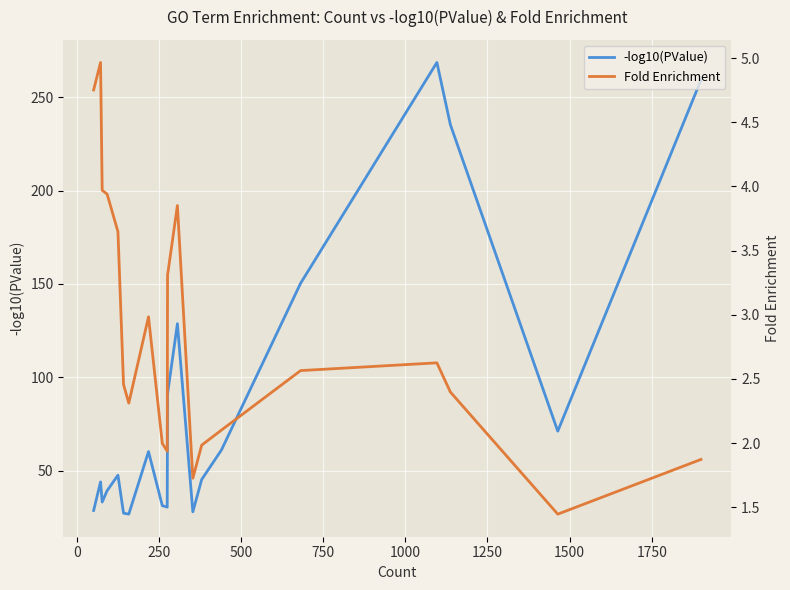

In Fold Enrichment, how many points are lower than both neighbors (excluding endpoints)?

4